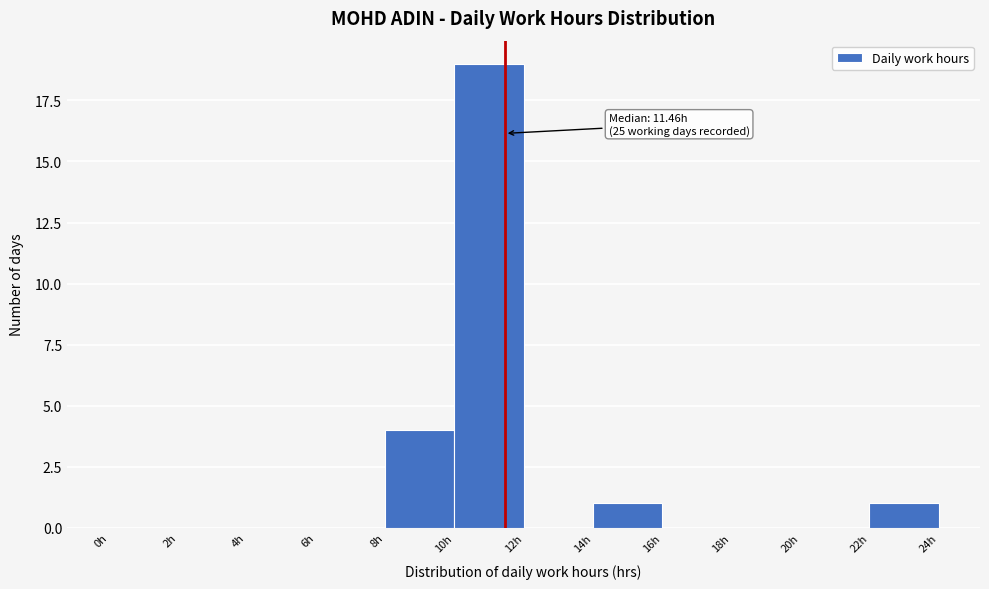

Over which range of the x-axis is the bar tallest?

10 to 12